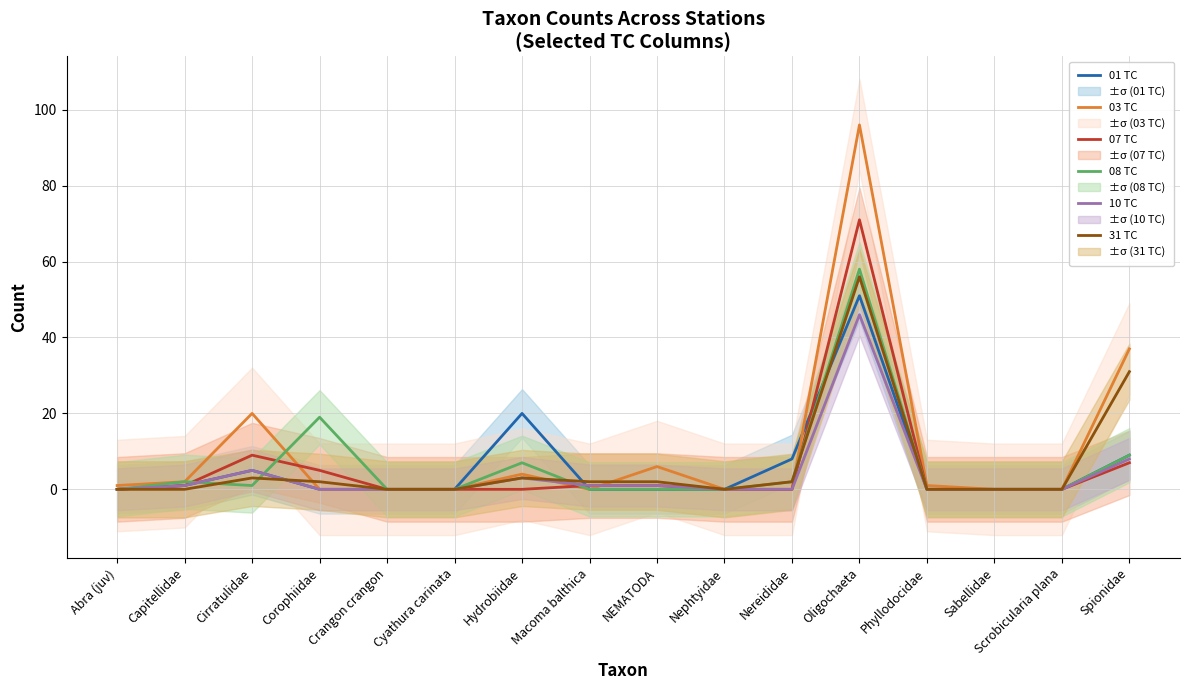

Which category has the lowest value in the 01 TC series?

Abra (juv)